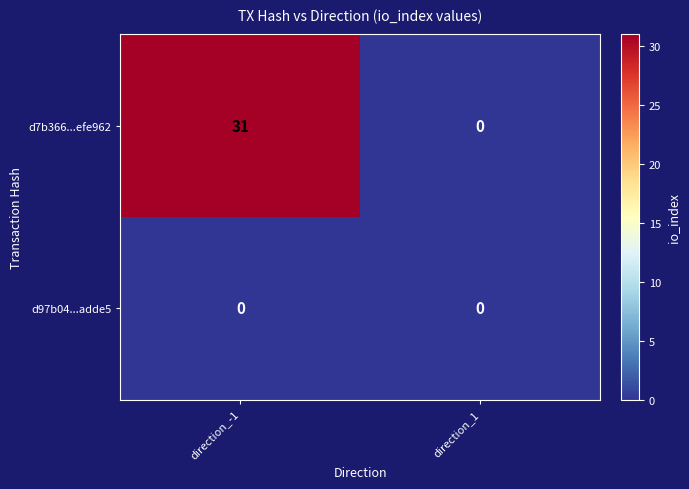

Rank the series at direction_-1 from lowest to highest value.

d97b04...adde5, d7b366...efe962